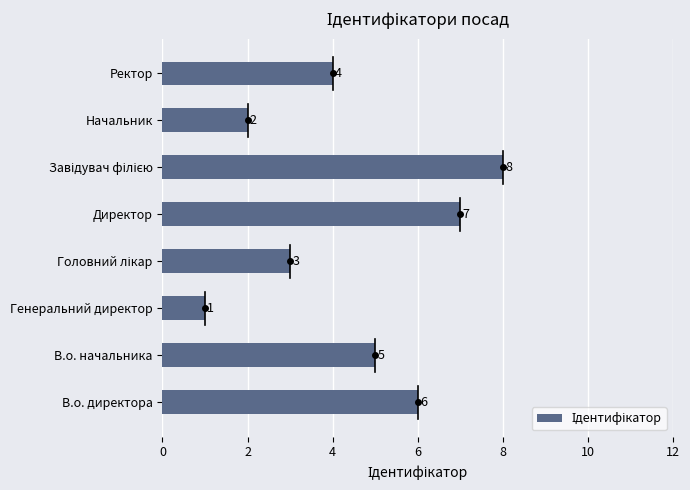

How many values are below 5?

4